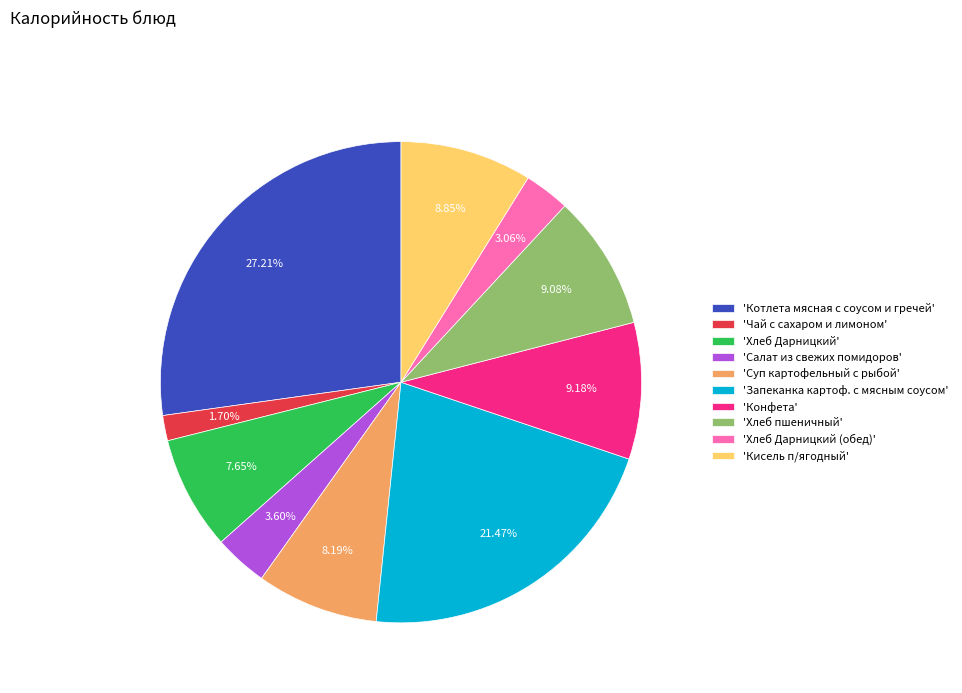

Which category has the biggest portion of the pie?

'Котлета мясная с соусом и гречей'